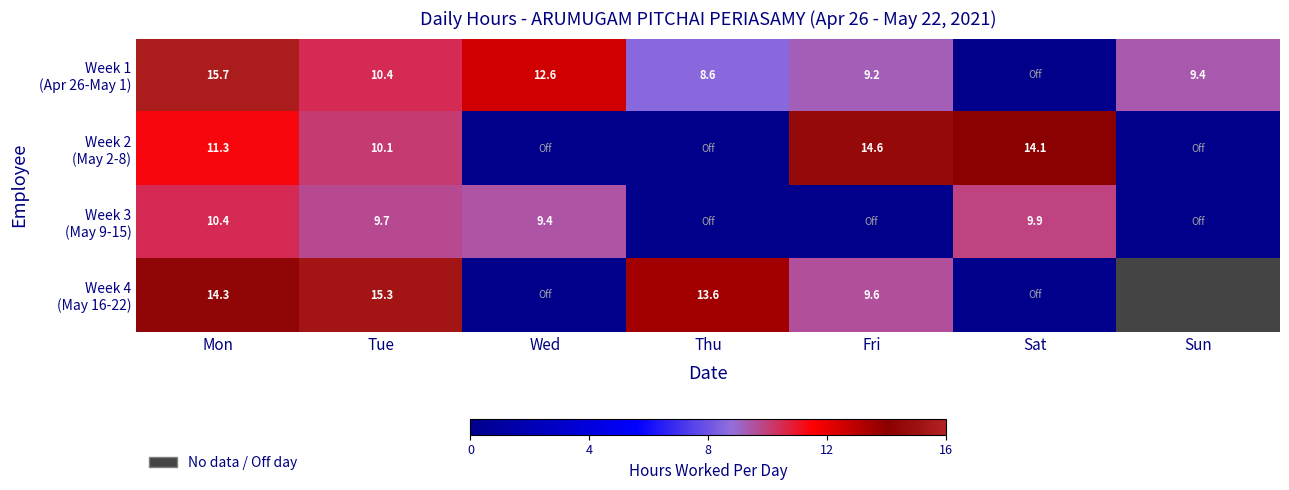

Which series has the widest spread of values?

Week 1 (Apr 26-May 1)